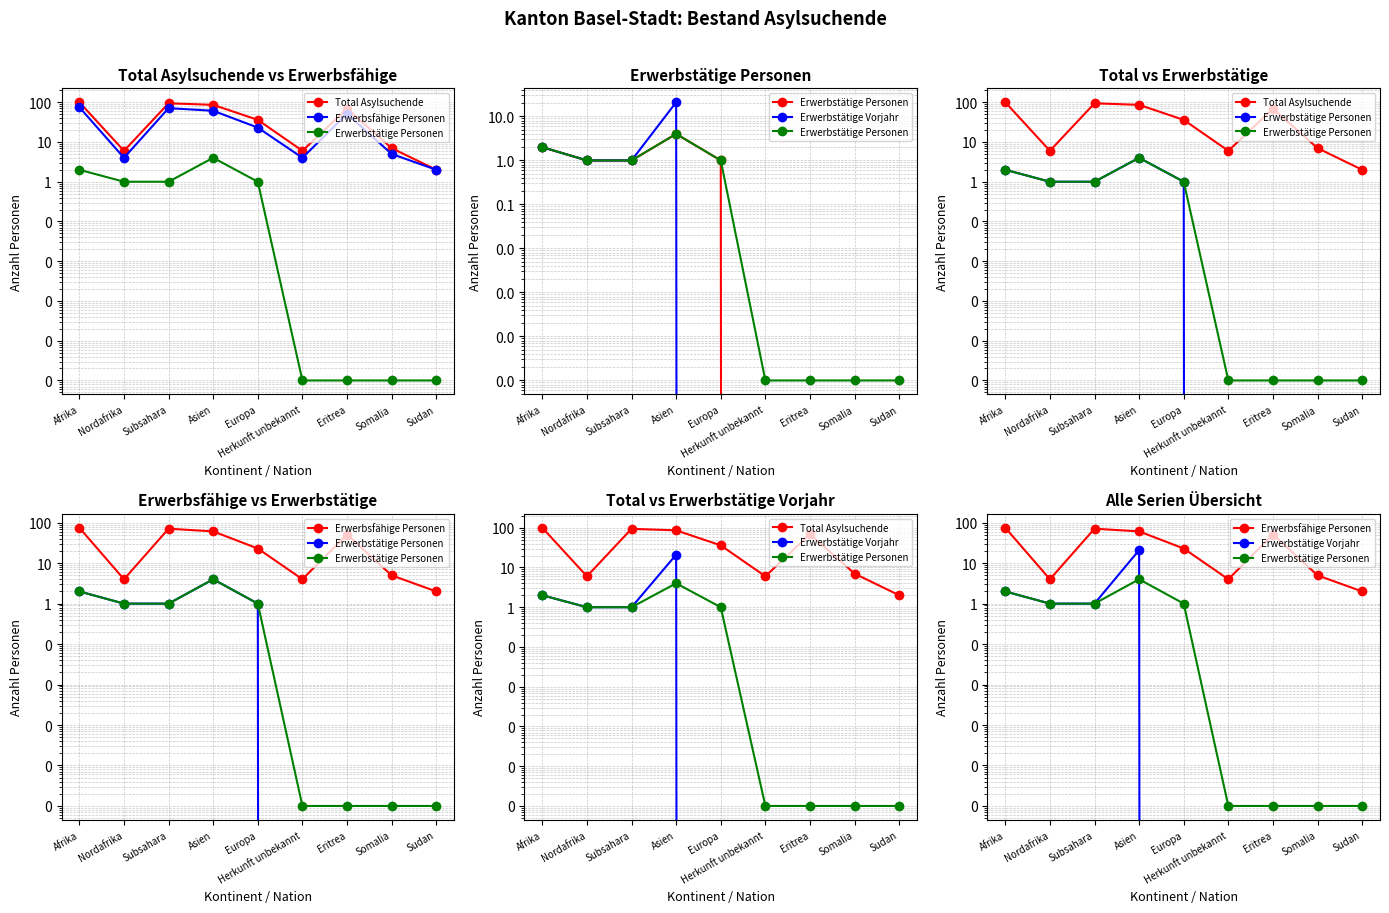

True or false: Erwerbsfähige Personen and Erwerbstätige Vorjahr intersect in this chart.

False